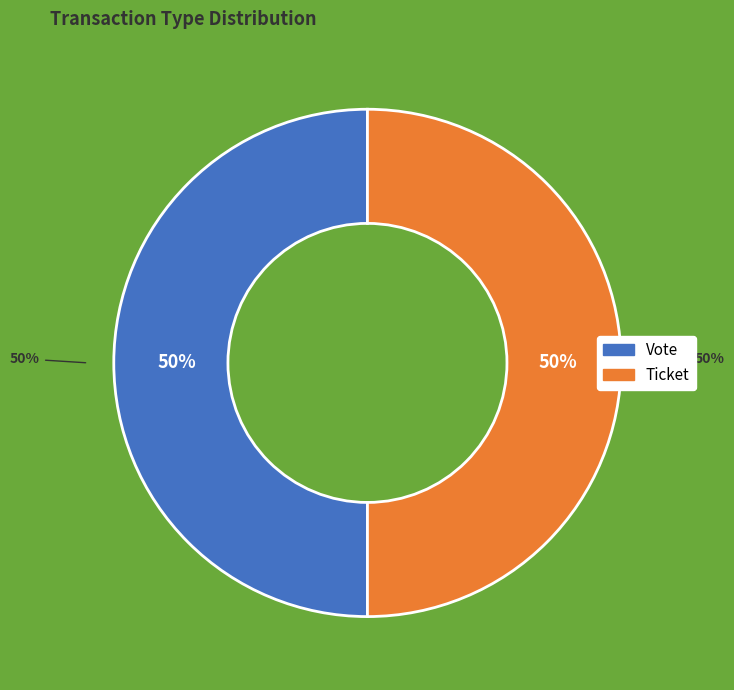

What is the majority slice?

Vote (io_index=1)